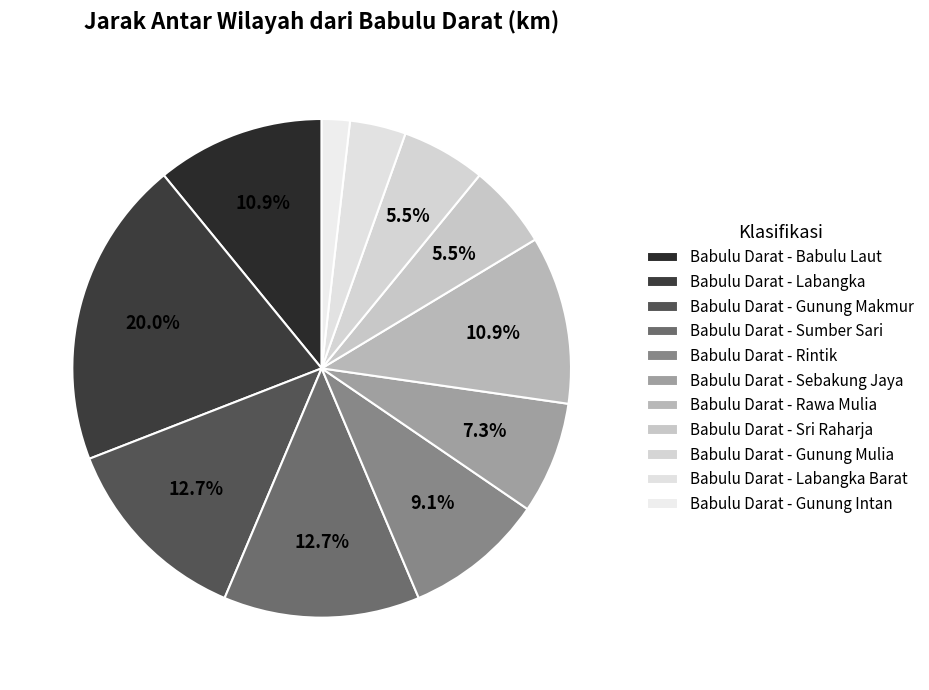

Do Babulu Darat - Sumber Sari and Babulu Darat - Sebakung Jaya together represent more than half of the pie?

No